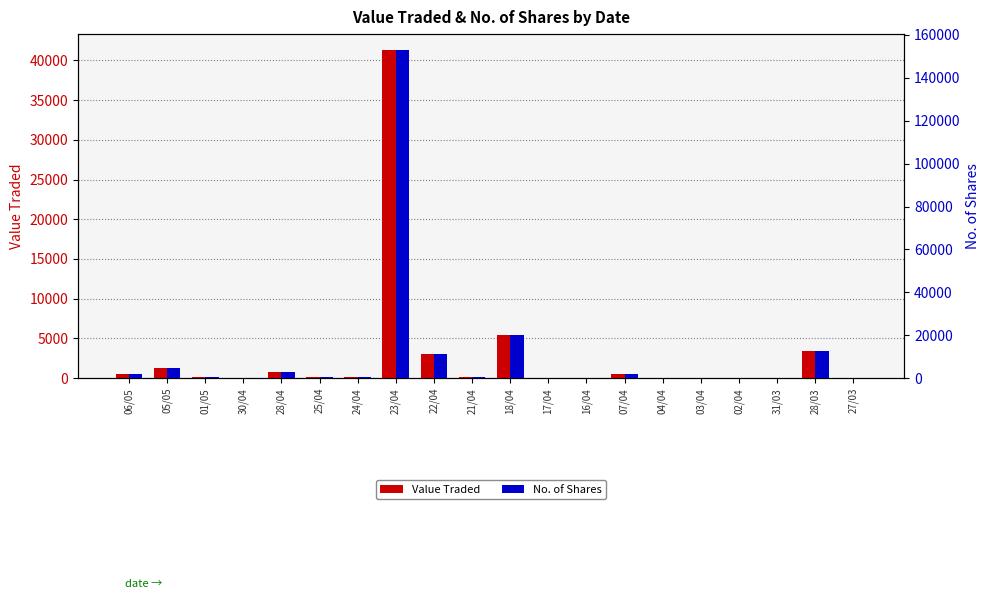

What are all the series names shown in the legend?

Value Traded, No. of Shares